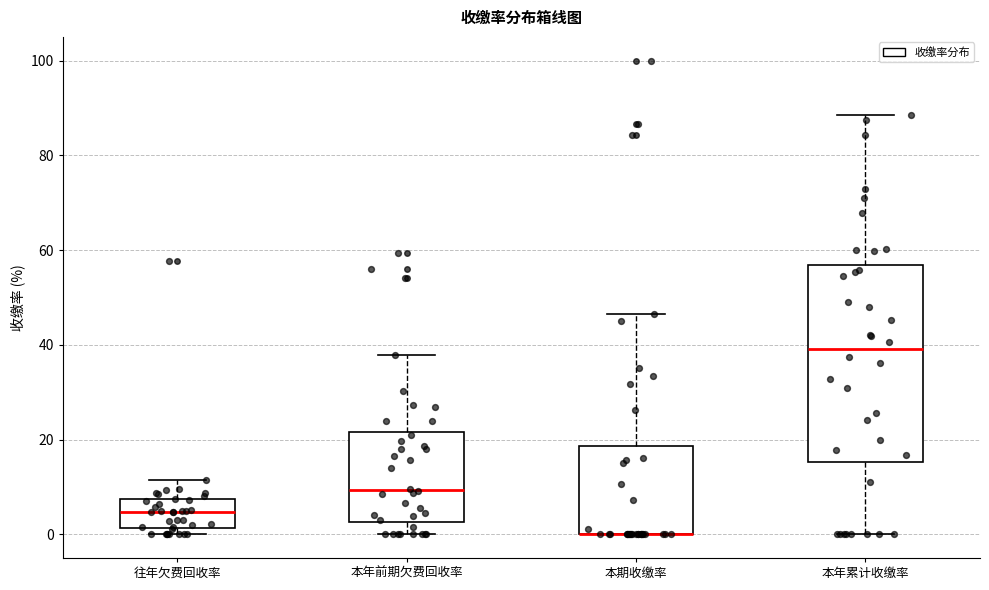

Comparing the boxes themselves (not the whiskers), which one is the tallest?

本年累计收缴率